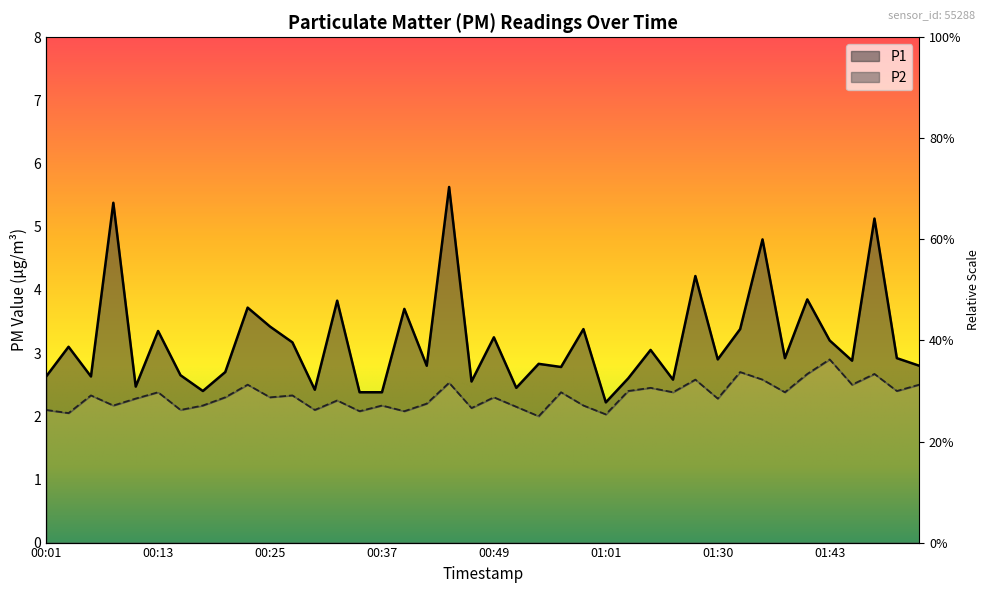

At how many categories does at least one series exceed 5?

3